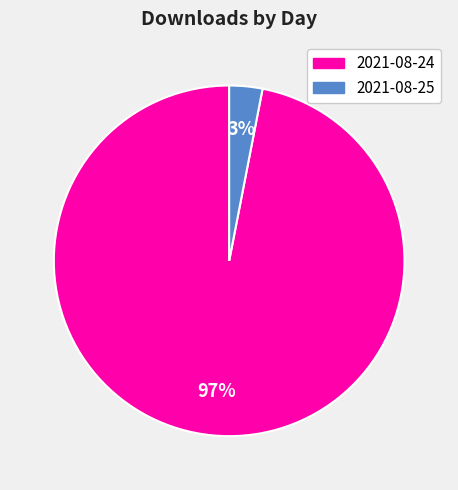

The 2021-08-25 slice represents 3% of the pie. True or false?

True